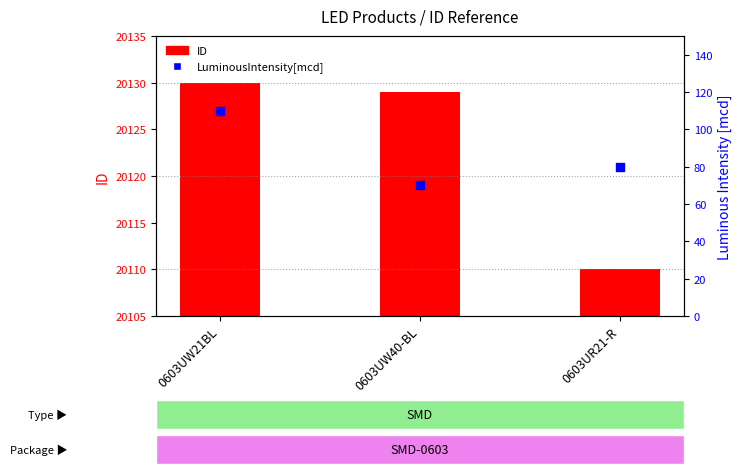

Between 0603UR21-R and 0603UW21BL, which is larger?

0603UW21BL